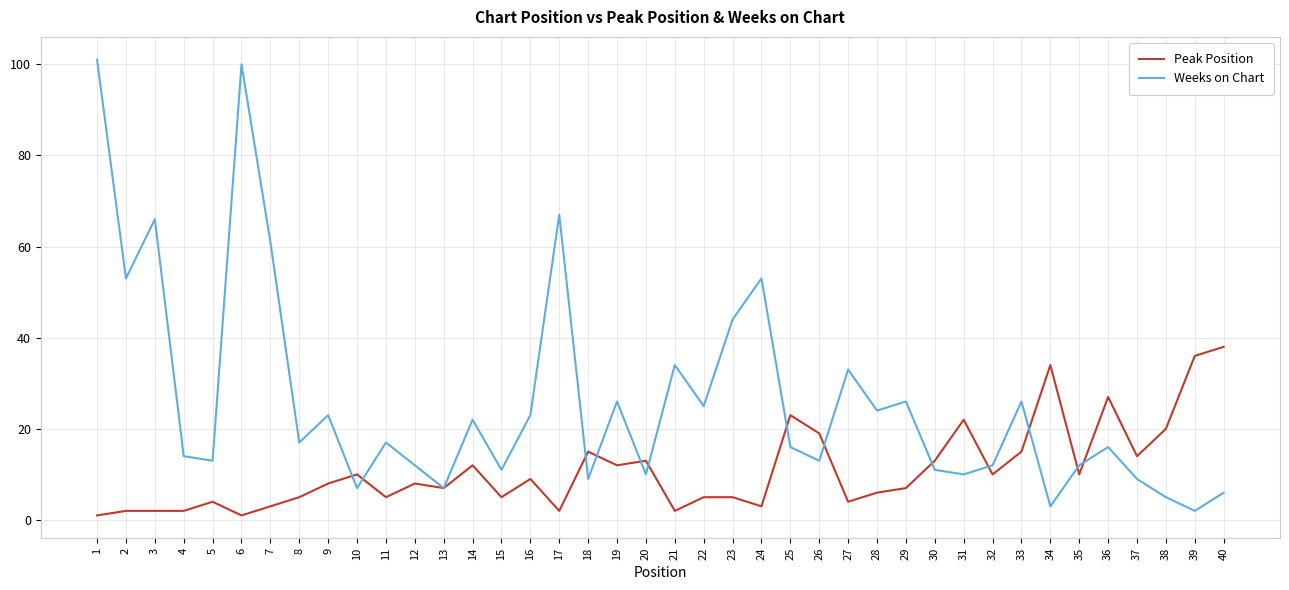

List the series in order of their overall mean, lowest first.

Peak Position, Weeks on Chart